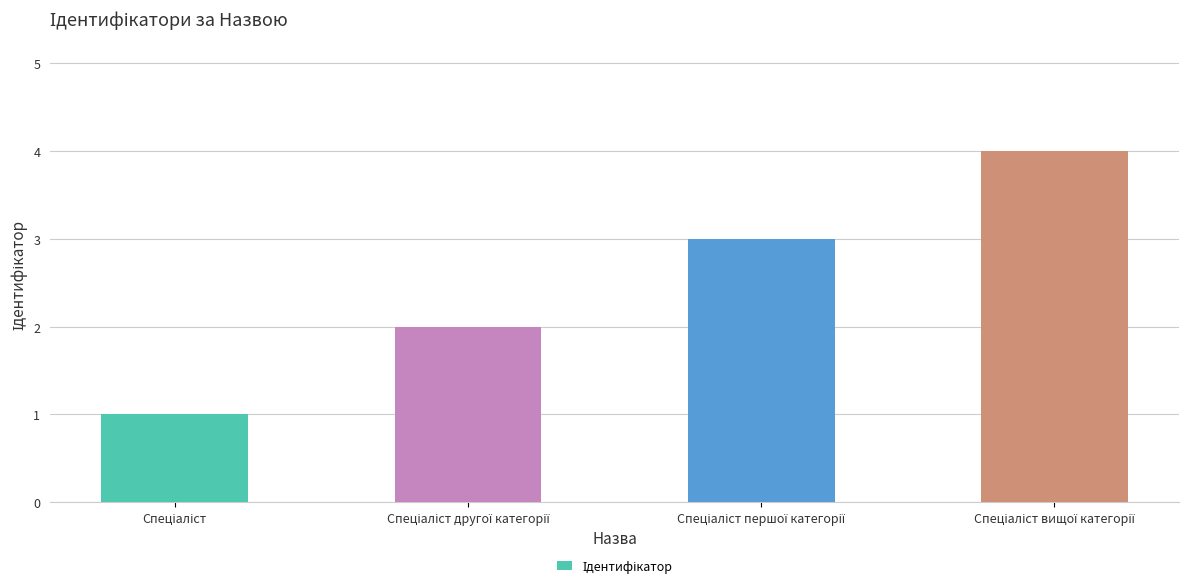

What is the greatest value displayed?

4